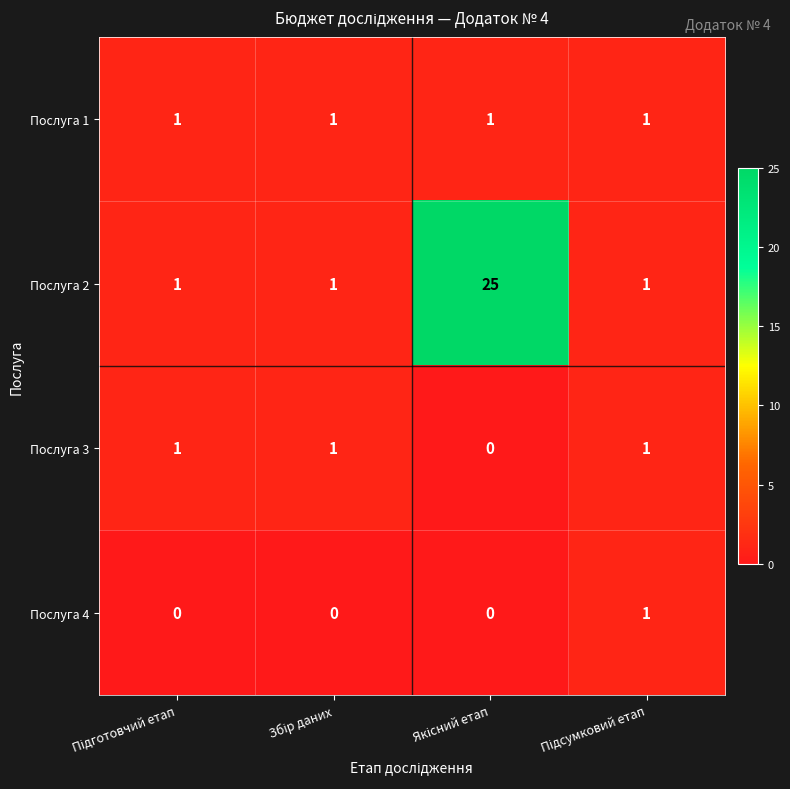

At how many categories does at least one series exceed 23?

1